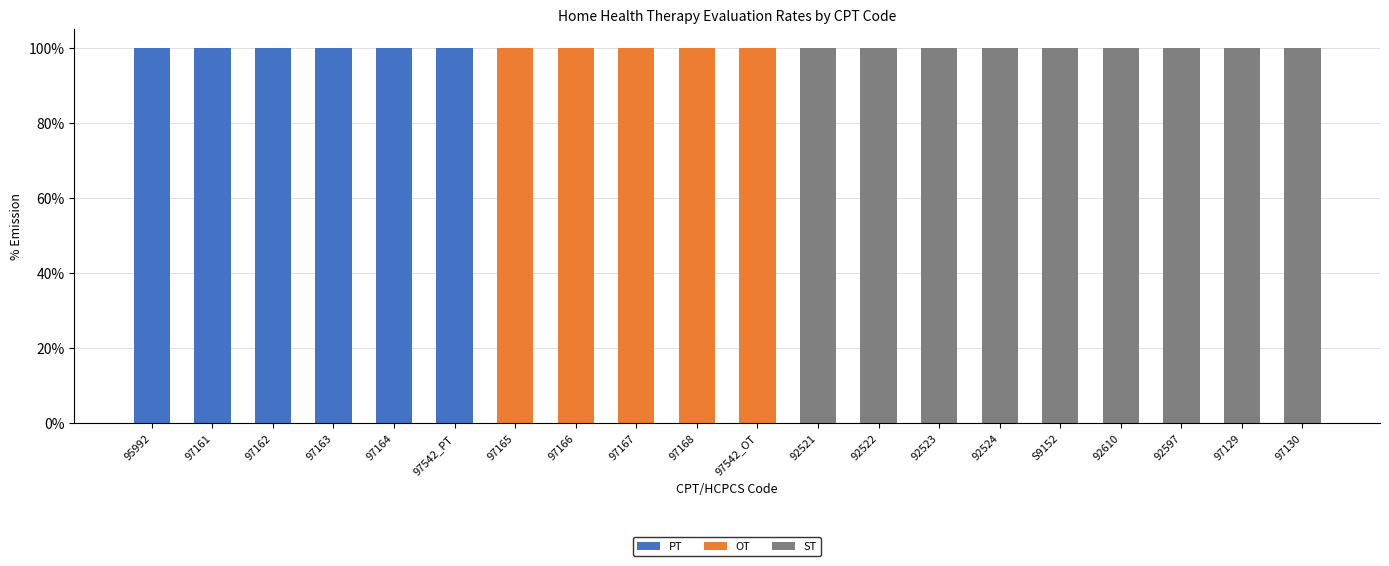

What is the highest value of the PT series?

100